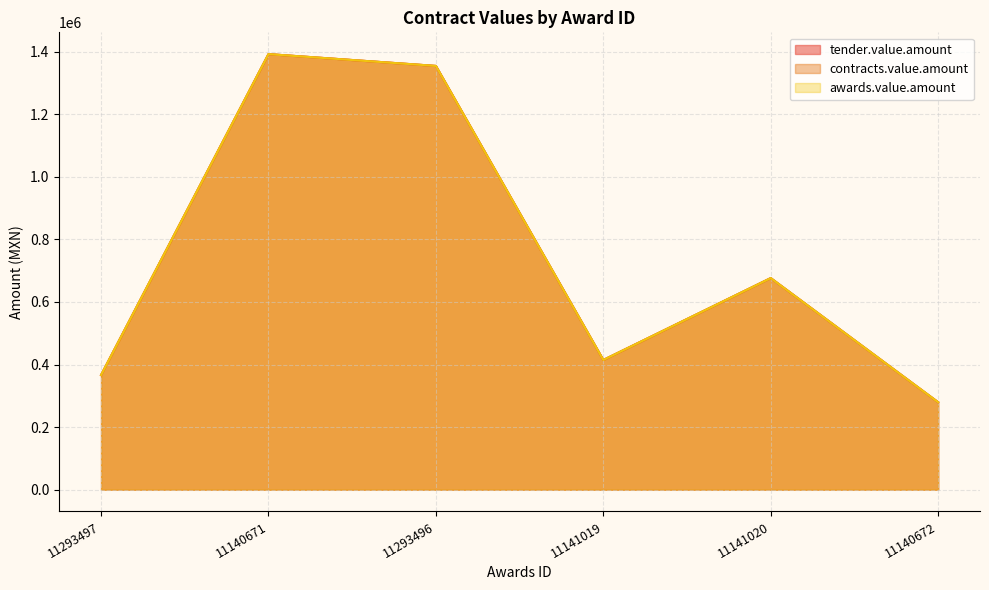

Where is contracts.value.amount nearest to the value 835911?

11141020